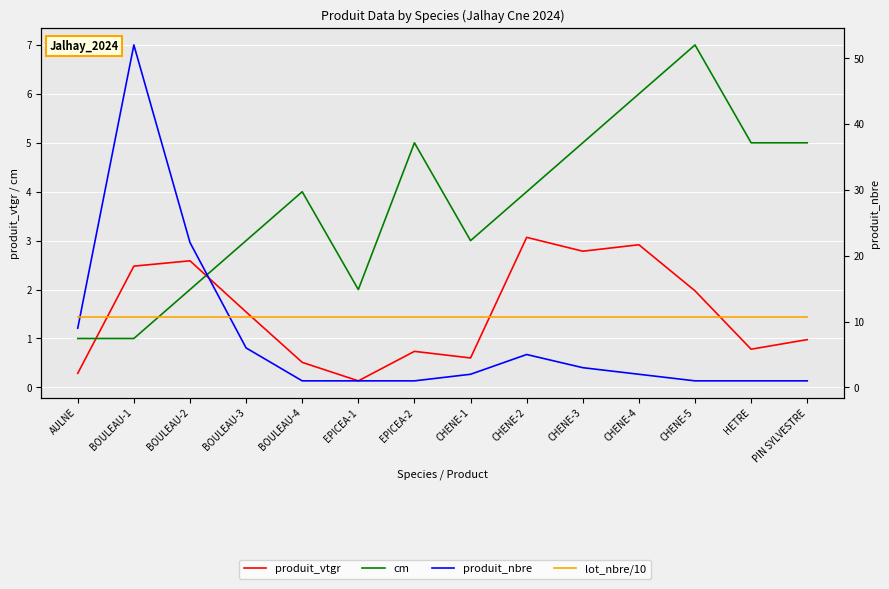

What is the approximate value of lot_nbre/10 at CHENE-5?

10.7